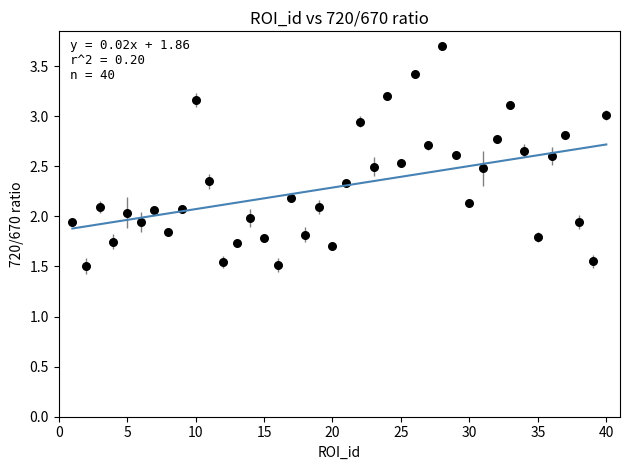

What is the range of Y values (max minus min)?

2.2